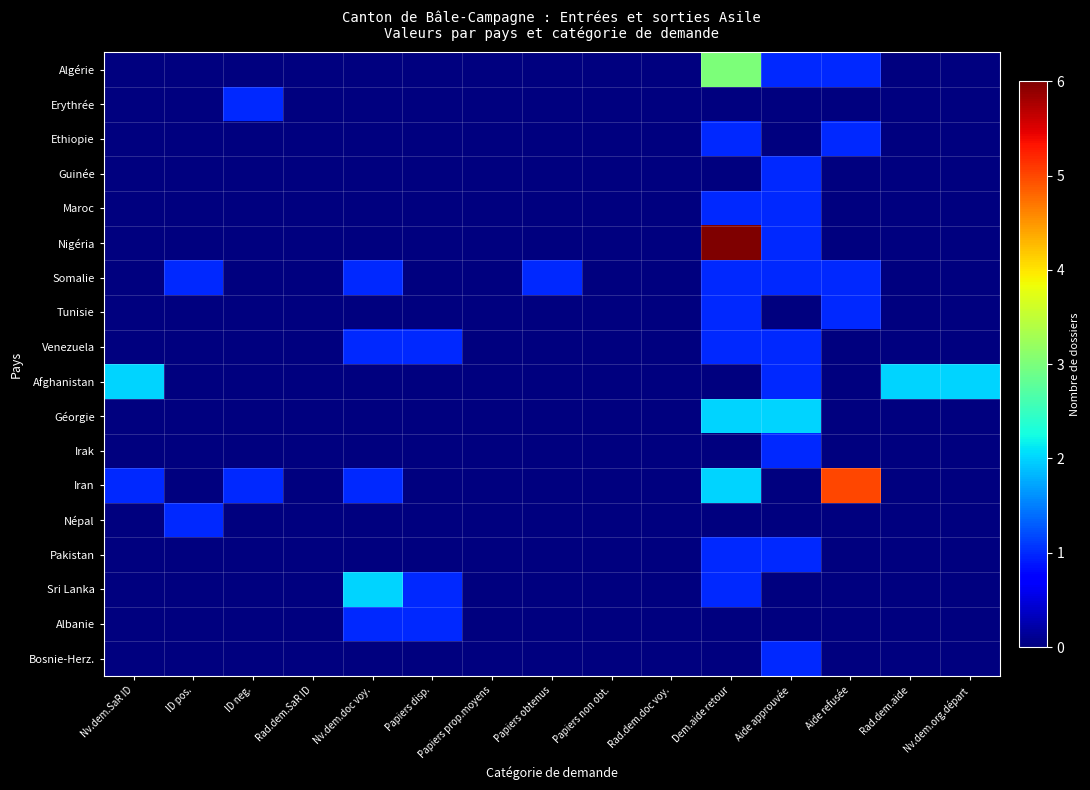

How many distinct data groups are displayed?

18